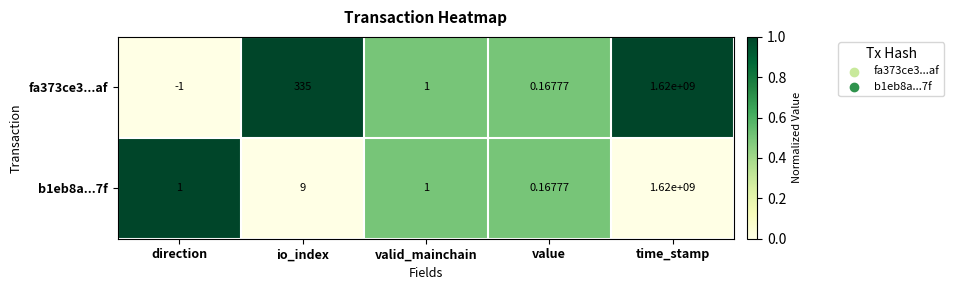

At how many categories does at least one series exceed 0?

5